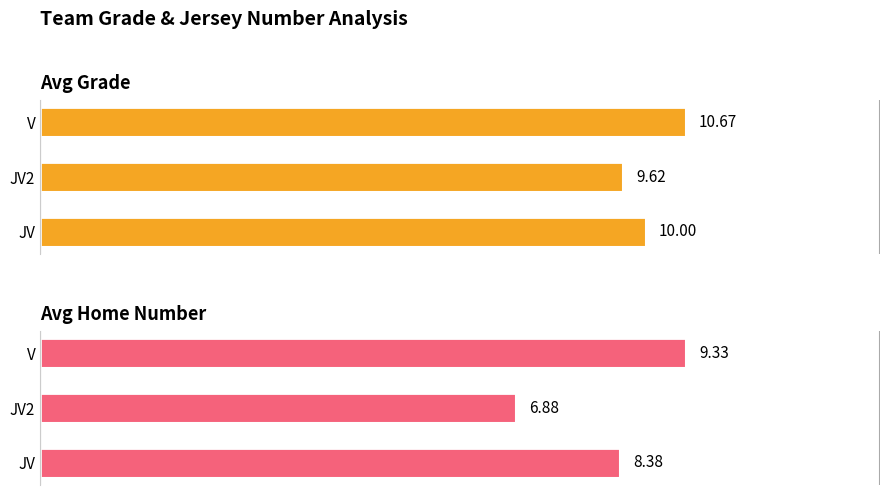

What is the total value across all series at JV2?

16.5